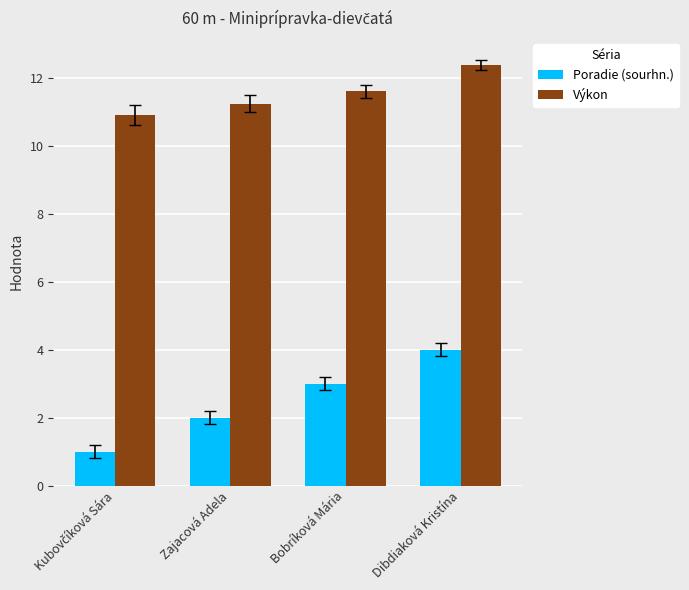

Which series has the largest total across all categories?

Výkon